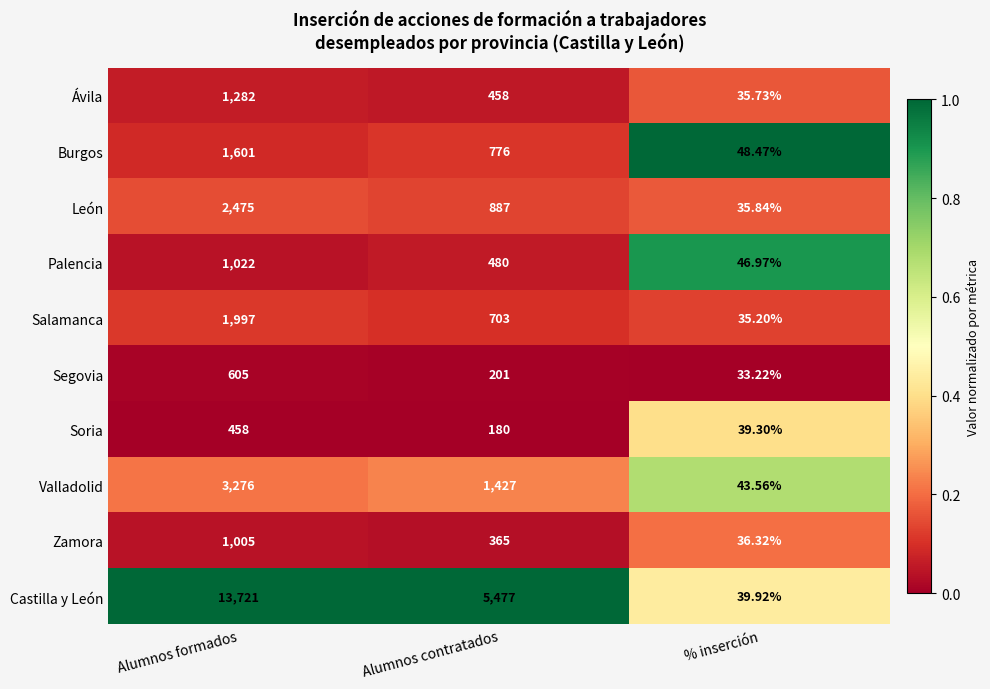

Where does the Soria series first go above 180?

Alumnos formados